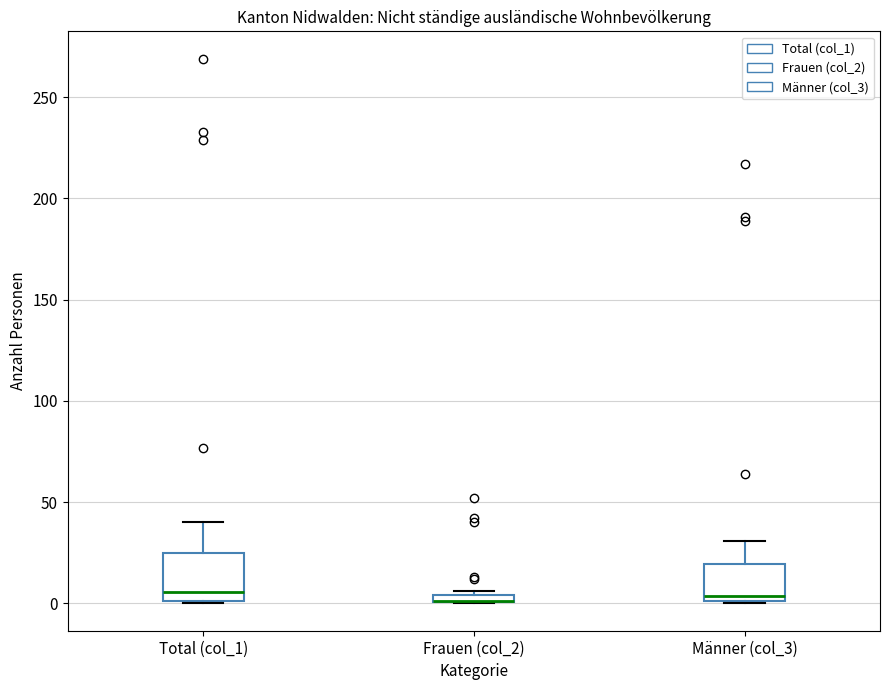

Where does the median line of the box for Männer (col_3) sit on the y-axis? The values are not printed on the chart, so give them approximately, as read against the axis.

5